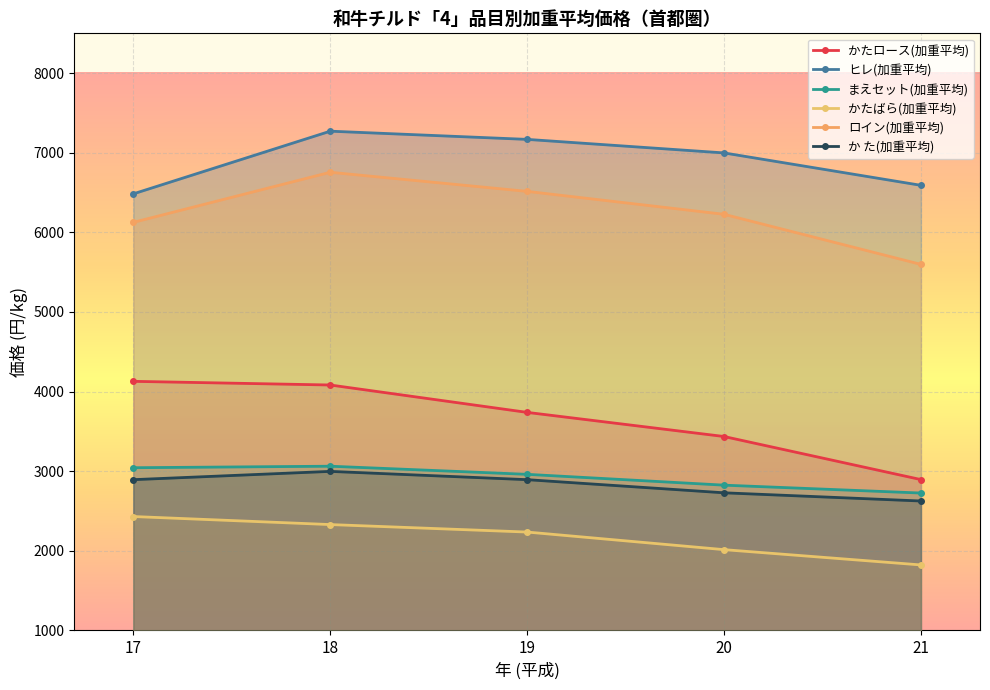

What is the difference between the second highest and minimum values in the ヒレ(加重平均) series?

684